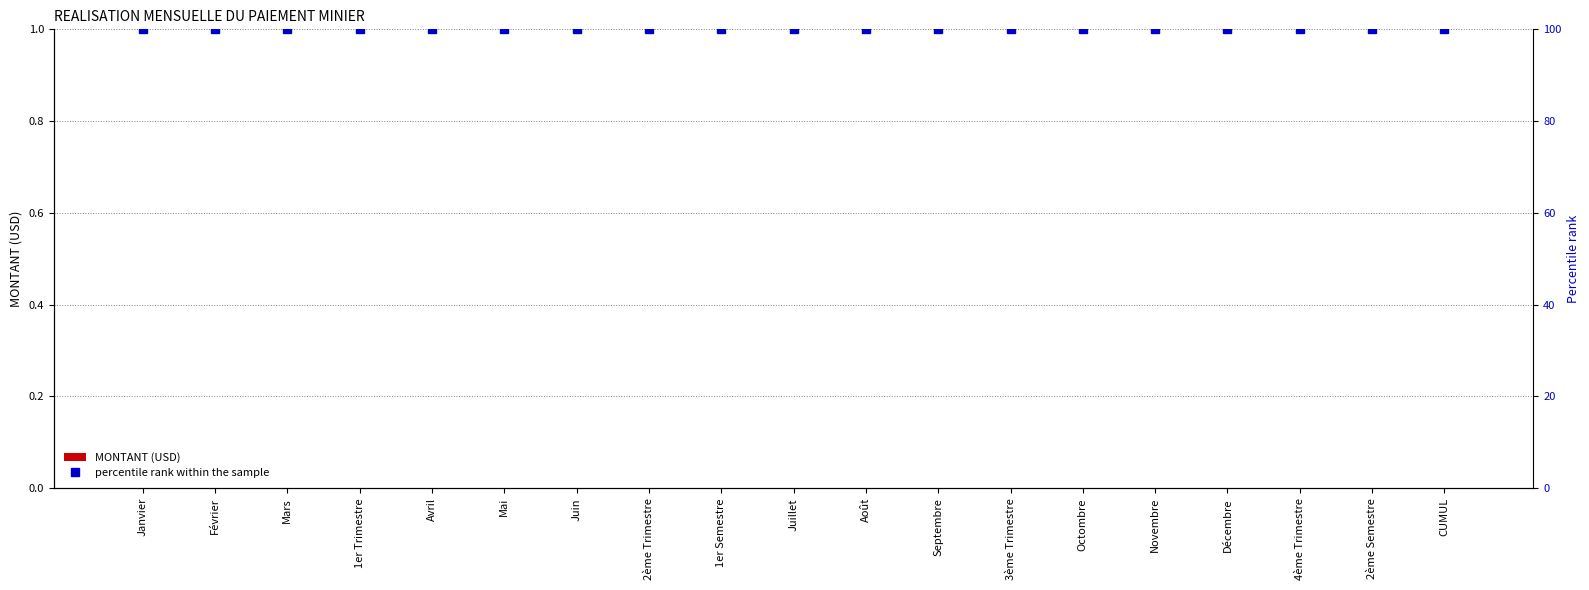

Which label corresponds to the smallest value in the chart?

Janvier